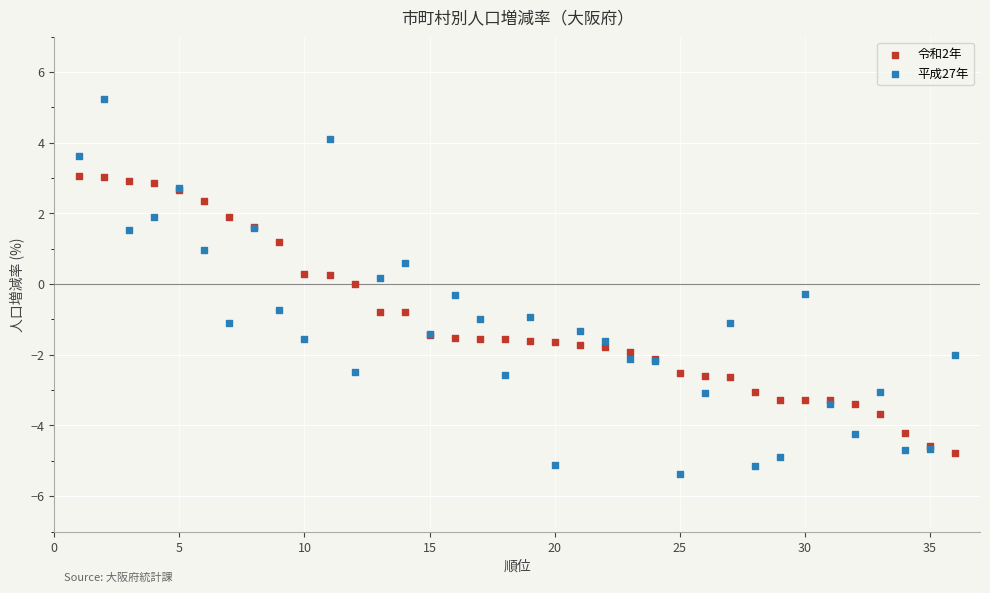

Which series reaches the minimum Y coordinate?

平成27年